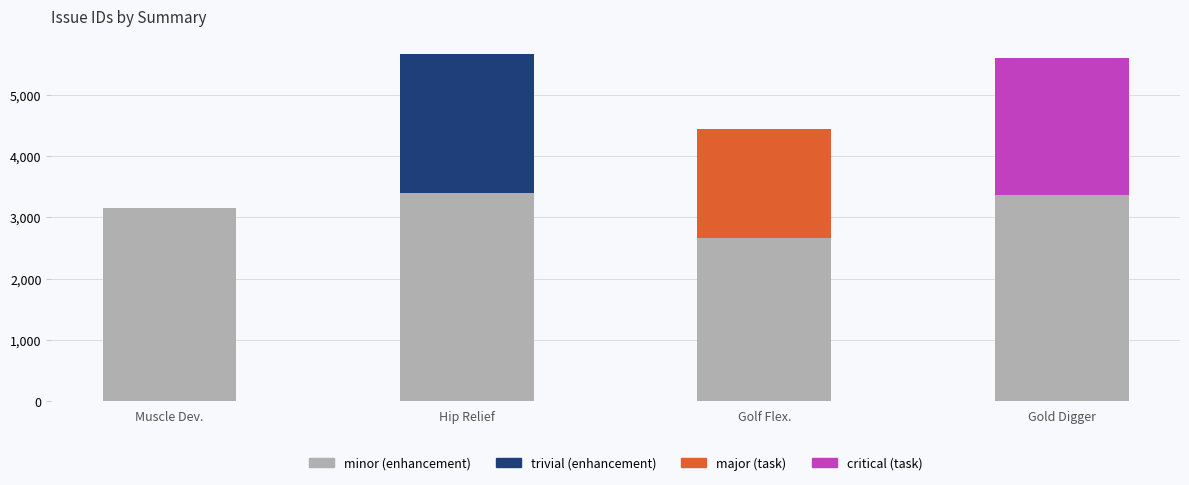

How many bars are there in total?

4